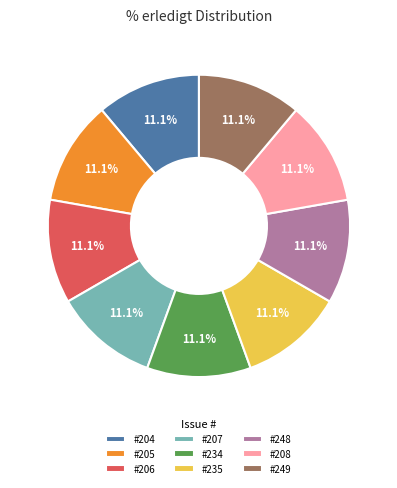

Is there a majority slice in this chart?

No